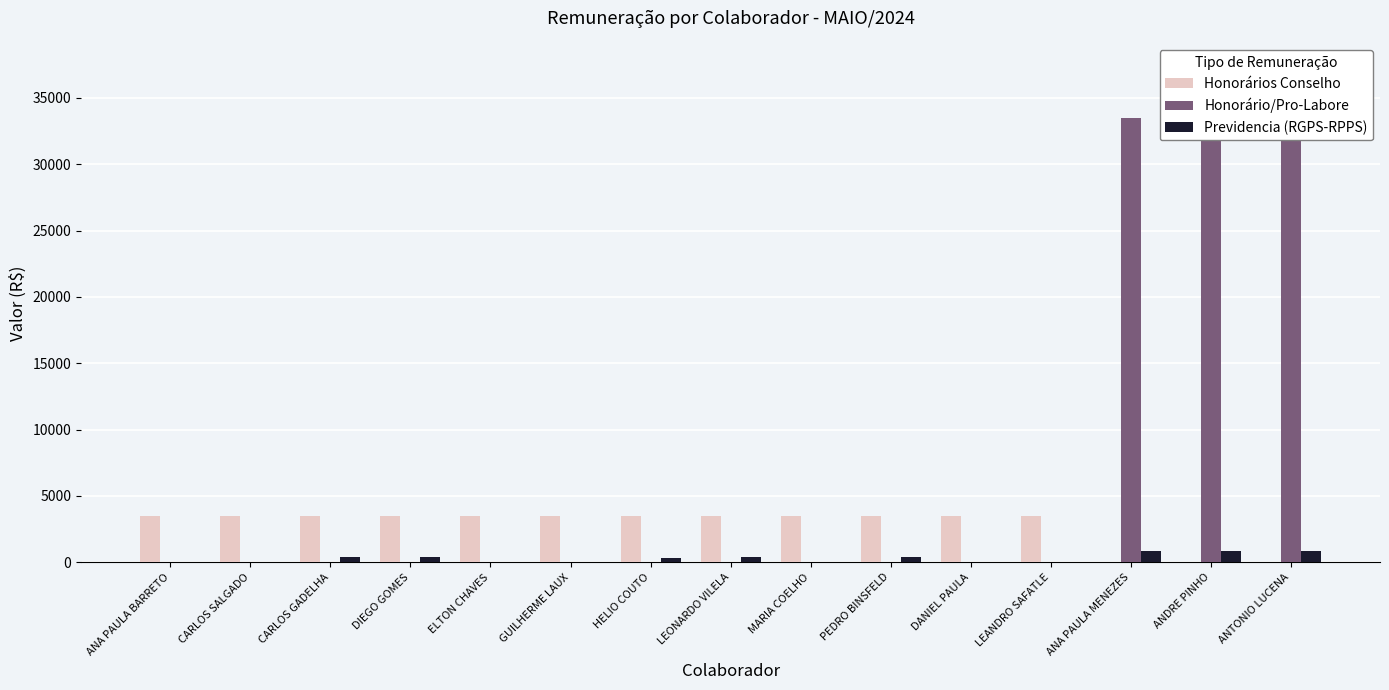

True or false: Previdencia (RGPS-RPPS) has a value of 0.0 at ANA PAULA BARRETO.

True